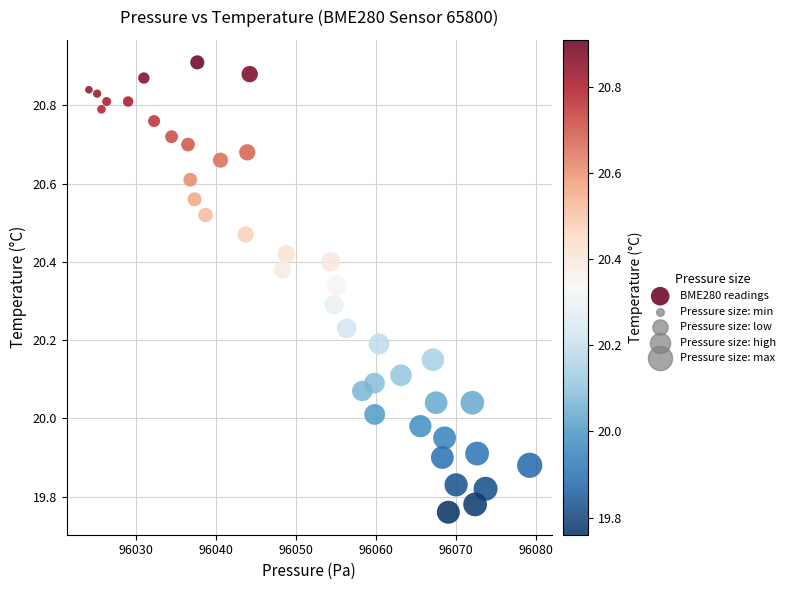

What is the range of X values (max minus min)?

55.2